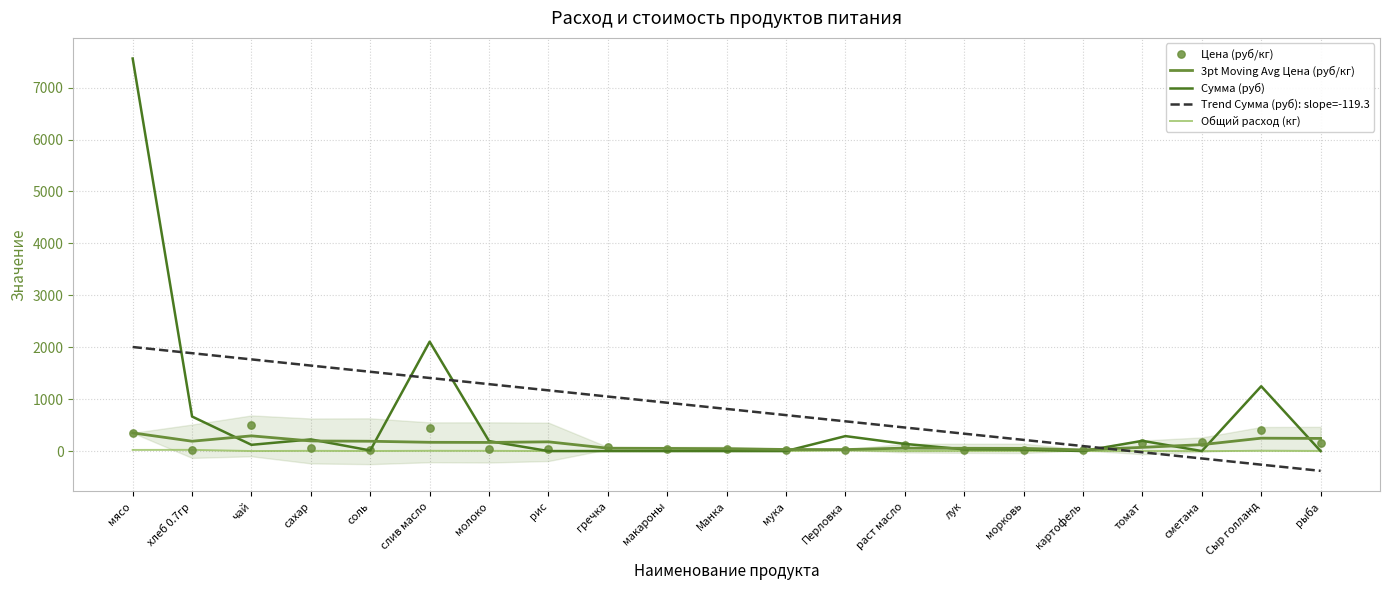

Which series reaches the maximum Y coordinate?

Сумма (руб)